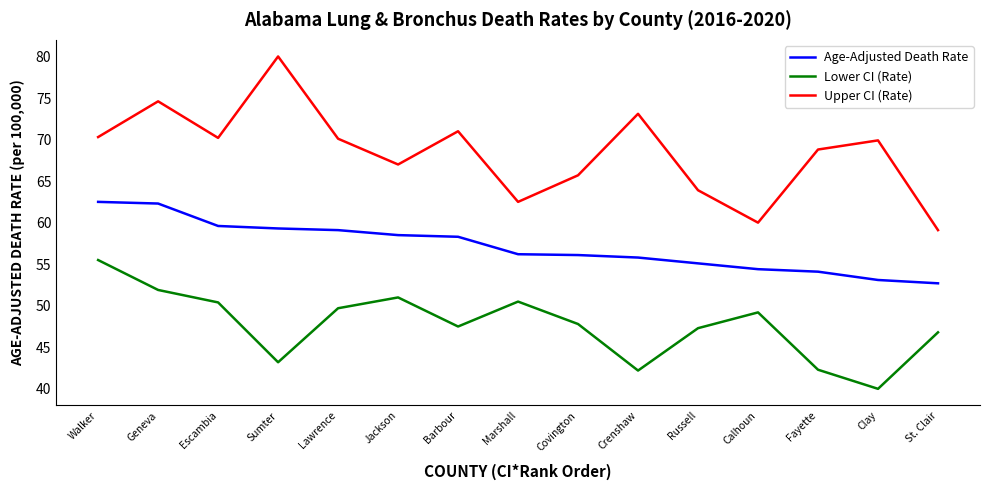

True or false: Age-Adjusted Death Rate has a value of 55.1 at Russell.

True